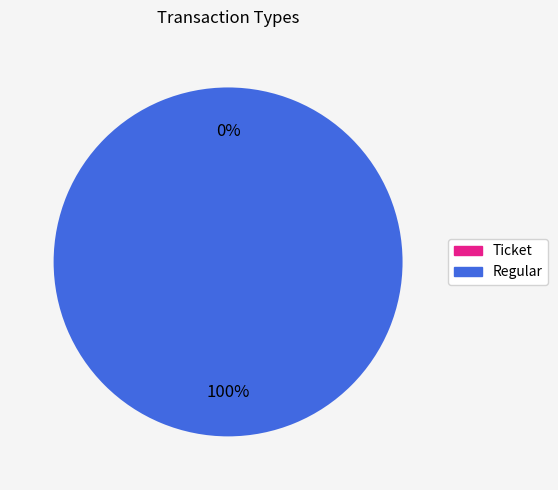

Does any single category account for the majority?

Yes